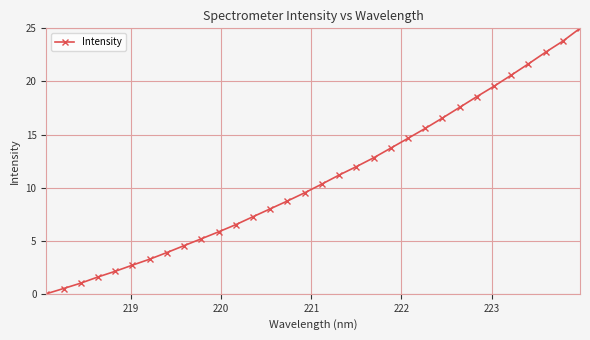

What is the value of the 8th point from the left?

3.9